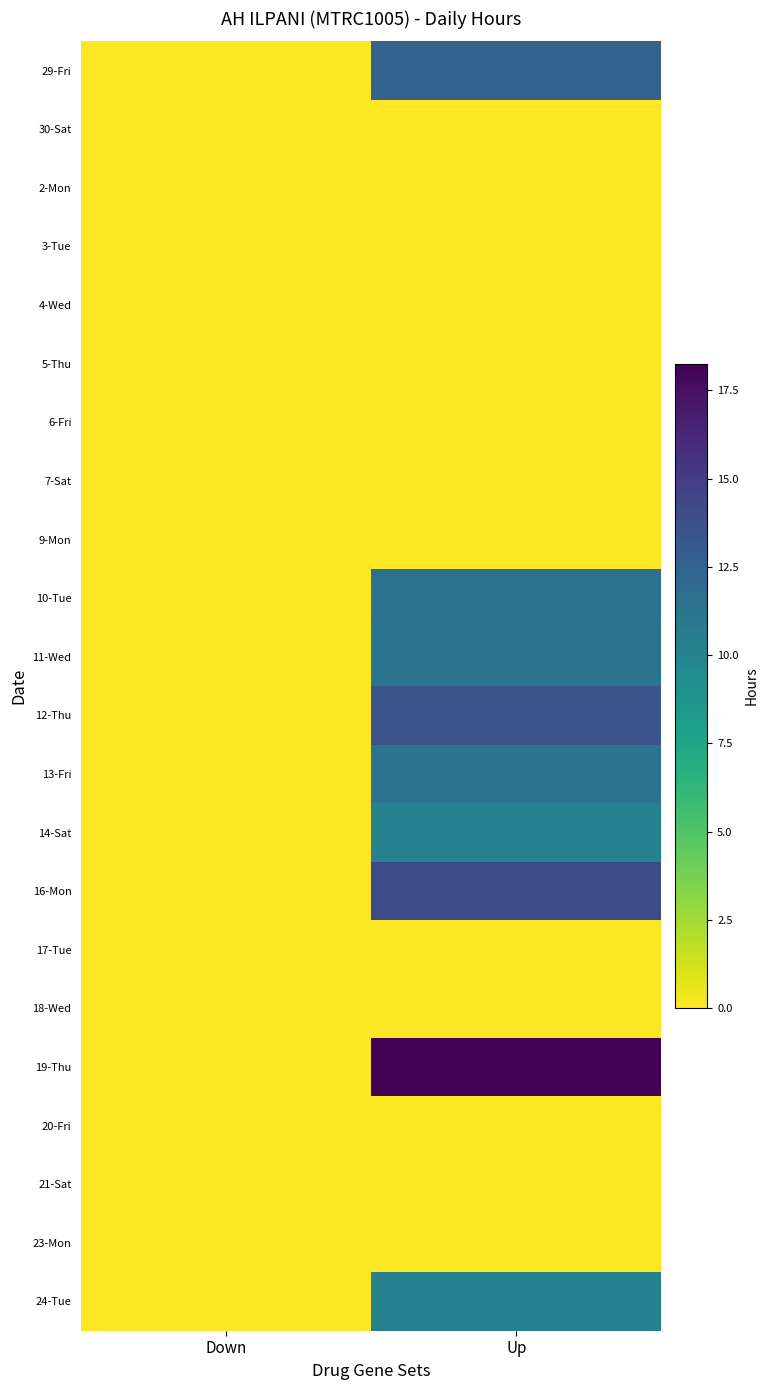

At Down, list the series in order from smallest to largest.

29-Fri, 30-Sat, 2-Mon, 3-Tue, 4-Wed, 5-Thu, 6-Fri, 7-Sat, 9-Mon, 10-Tue, 11-Wed, 12-Thu, 13-Fri, 14-Sat, 16-Mon, 17-Tue, 18-Wed, 19-Thu, 20-Fri, 21-Sat, 23-Mon, 24-Tue